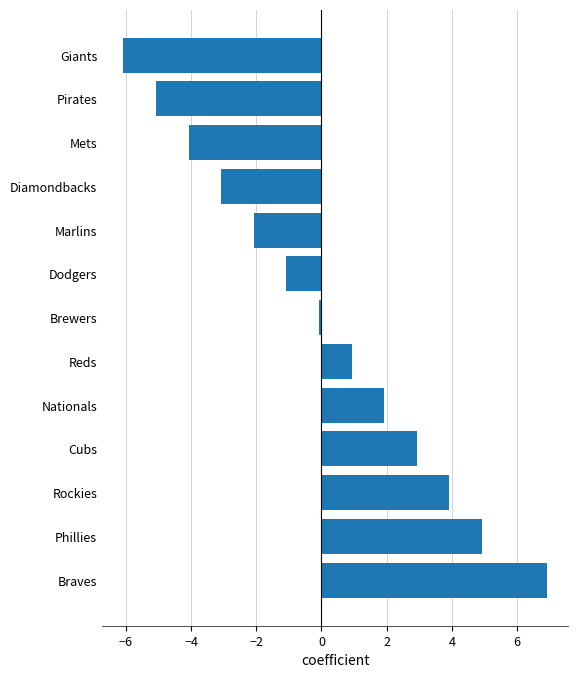

Reading bottom to top, transcribe all the data shown in this chart.

6.9	4.9	3.9	2.9	1.9	0.9	-0.1	-1.1	-2.1	-3.1	-4.1	-5.1	-6.1